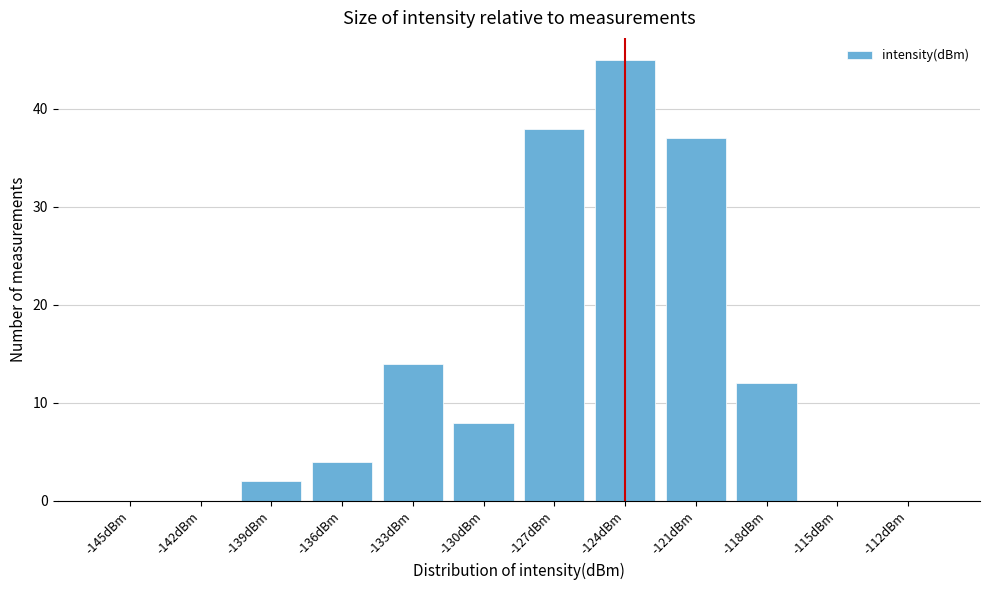

Reading left to right, transcribe all the data shown in this chart.

-145dBm=0	-142dBm=0	-139dBm=2	-136dBm=4	-133dBm=14	-130dBm=8	-127dBm=38	-124dBm=45	-121dBm=37	-118dBm=12	-115dBm=0	-112dBm=0